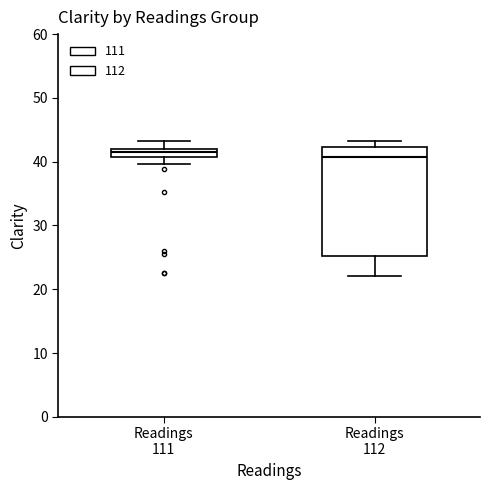

Comparing the boxes themselves (not the whiskers), which one is the tallest?

Readings 112